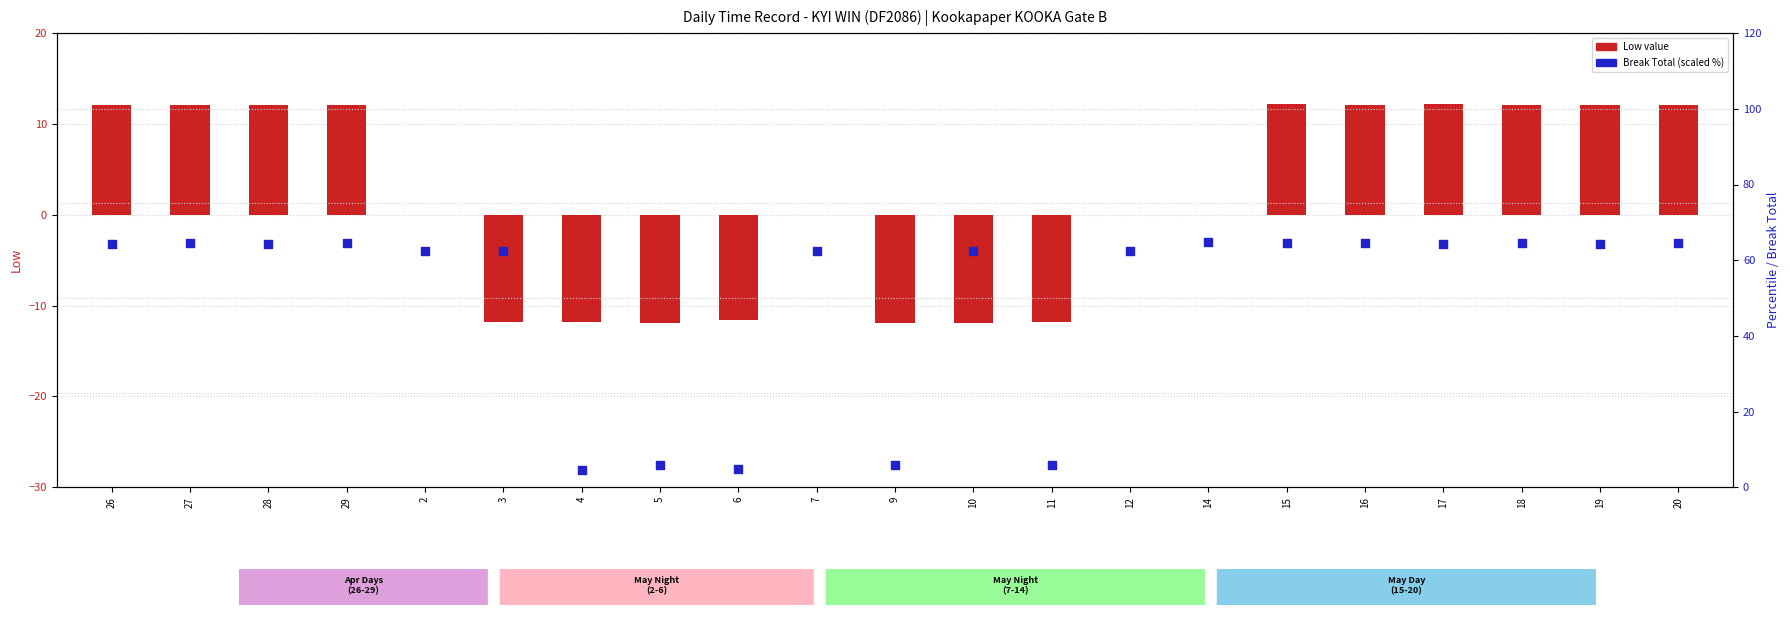

Is the value of Break_Total (scaled) at 18 greater than the value of Low at 10?

Yes